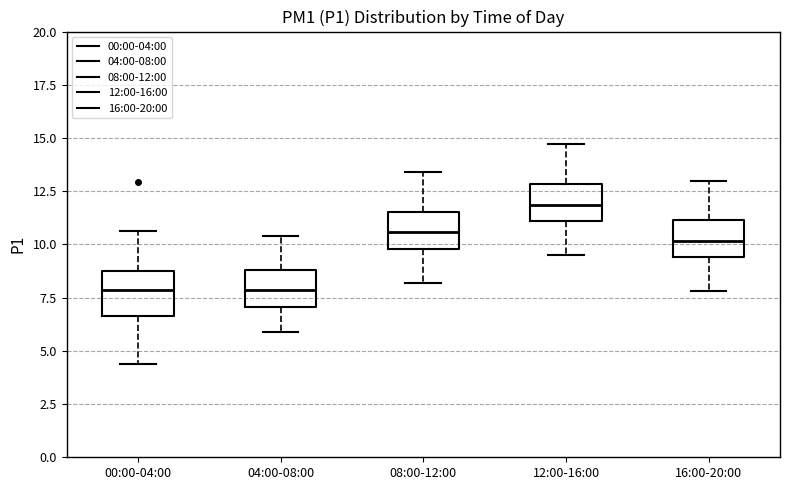

Reading left to right, transcribe this box plot: for each box, give where its median line is, the range the box spans, and where its two whiskers end, as read against the y-axis. The values are not printed on the chart, so give them approximately, as read against the axis.

00:00-04:00: median 8.0, box 6.5 to 8.5, whiskers 4.5 to 10.5
04:00-08:00: median 8.0, box 7.0 to 9.0, whiskers 6.0 to 10.5
08:00-12:00: median 10.5, box 10.0 to 11.5, whiskers 8.0 to 13.5
12:00-16:00: median 12.0, box 11.0 to 13.0, whiskers 9.5 to 14.5
16:00-20:00: median 10.0, box 9.5 to 11.0, whiskers 8.0 to 13.0